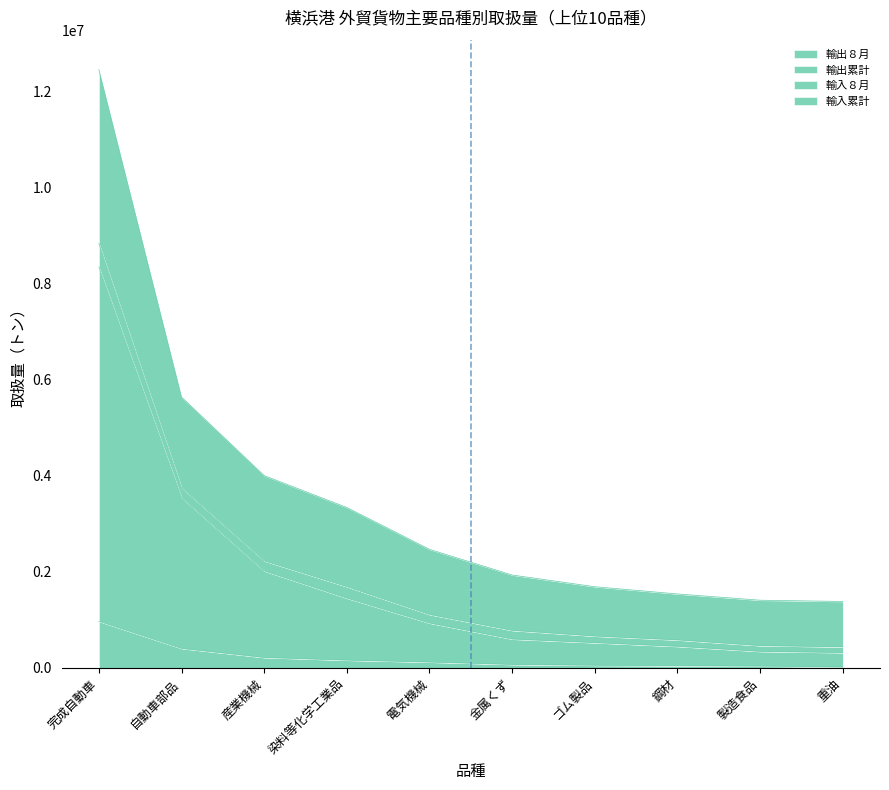

What are all the series names shown in the legend?

輸出８月, 輸出累計, 輸入８月, 輸入累計